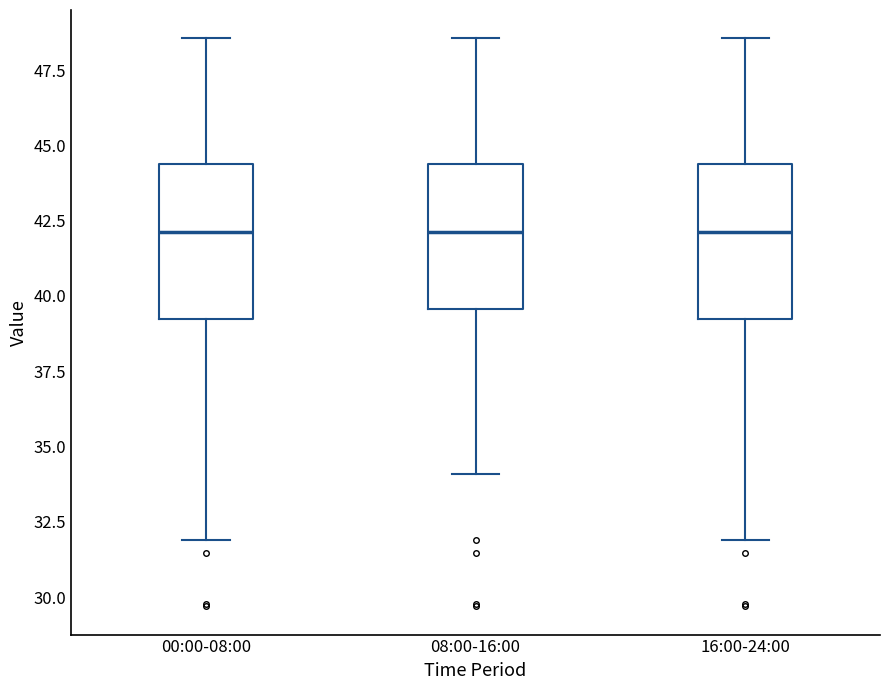

Where is the upper edge of the box for 16:00-24:00 on the y-axis? The values are not printed on the chart, so give them approximately, as read against the axis.

44.5